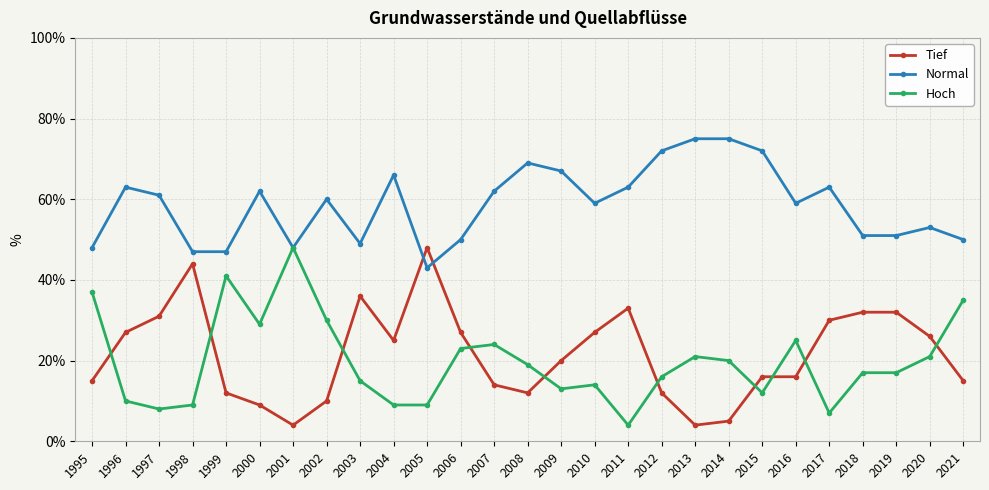

Reading left to right, transcribe all the data shown in this chart.

Tief: 15	27	31	44	12	9	4	10	36	25	48	27	14	12	20	27	33	12	4	5	16	16	30	32	32	26	15
Normal: 48	63	61	47	47	62	48	60	49	66	43	50	62	69	67	59	63	72	75	75	72	59	63	51	51	53	50
Hoch: 37	10	8	9	41	29	48	30	15	9	9	23	24	19	13	14	4	16	21	20	12	25	7	17	17	21	35